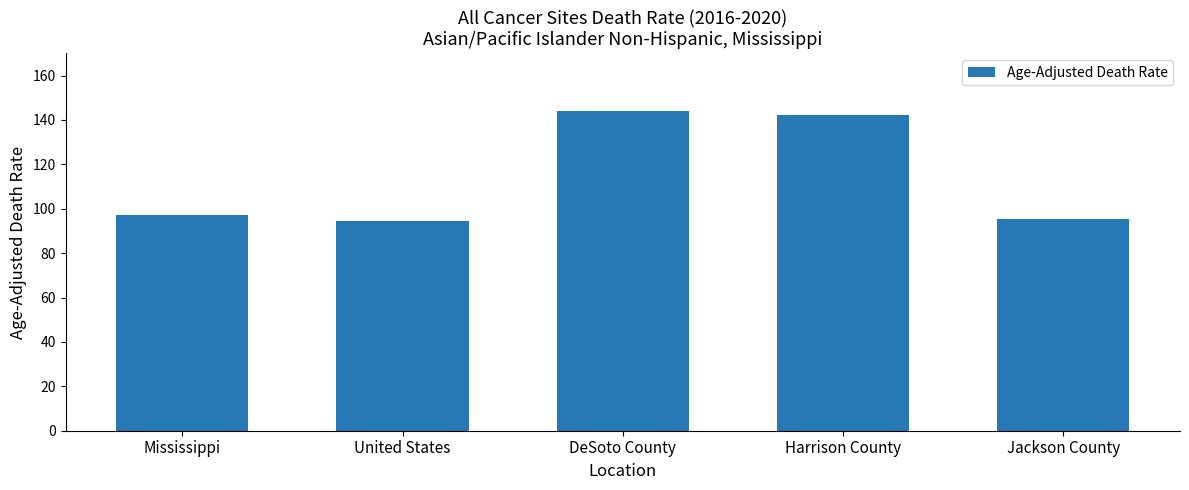

Where does the data first go above 97?

Mississippi